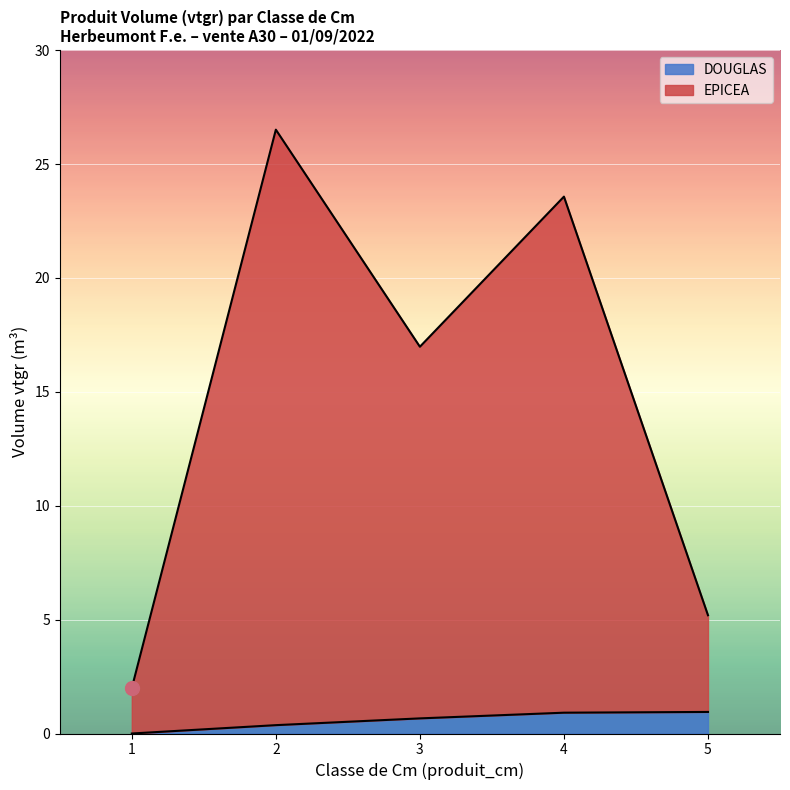

What is the difference between the maximum and second lowest values?

21.3